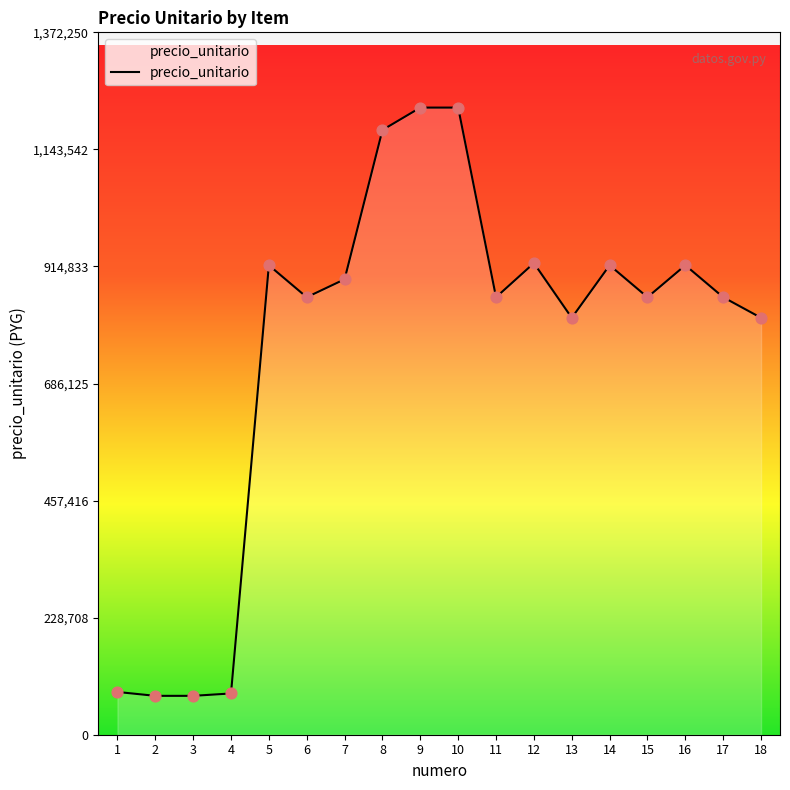

What is the ratio of the value at 17 to the value at 12?

0.9